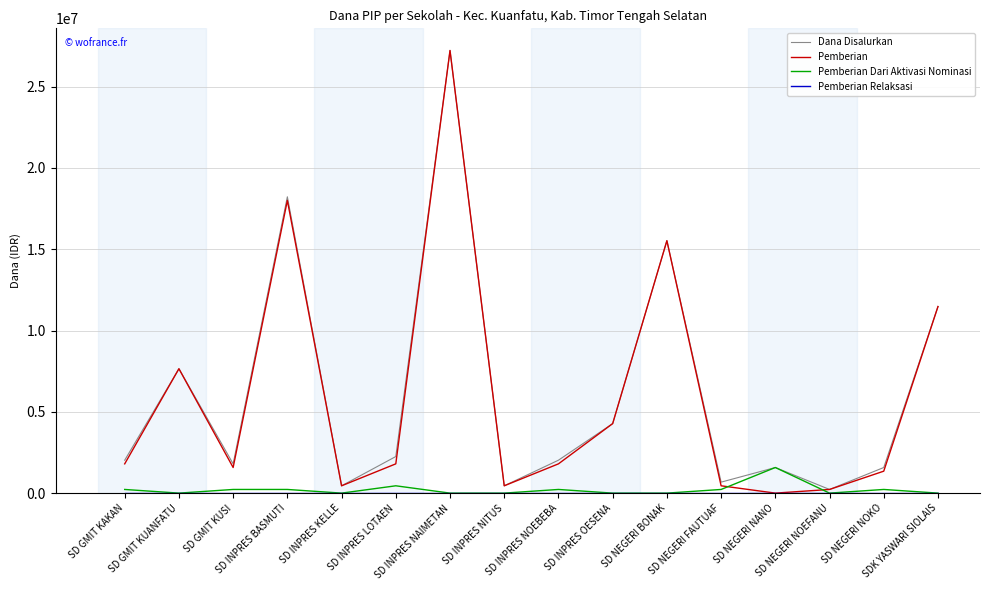

What is the maximum value shown in the chart?

27225000